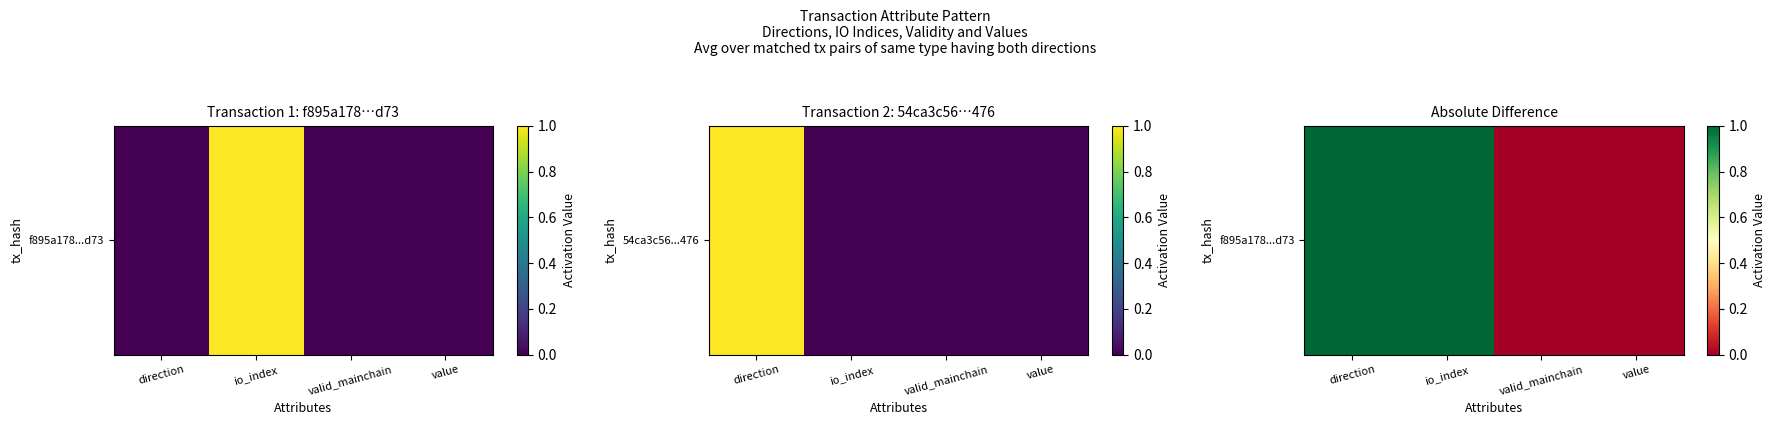

Reading left to right, what are all the values shown in this chart?

1	1	0	0